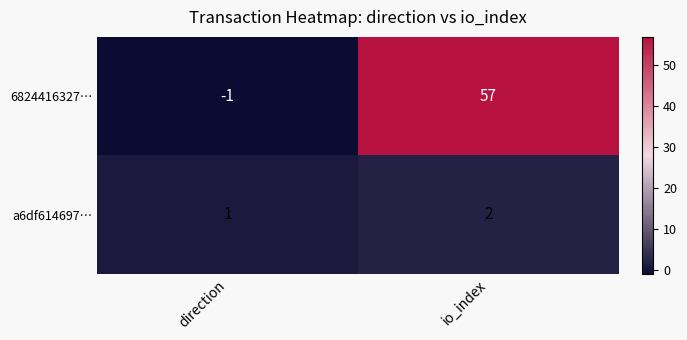

List the series in order of their peak value, lowest first.

a6df614697…, 6824416327…